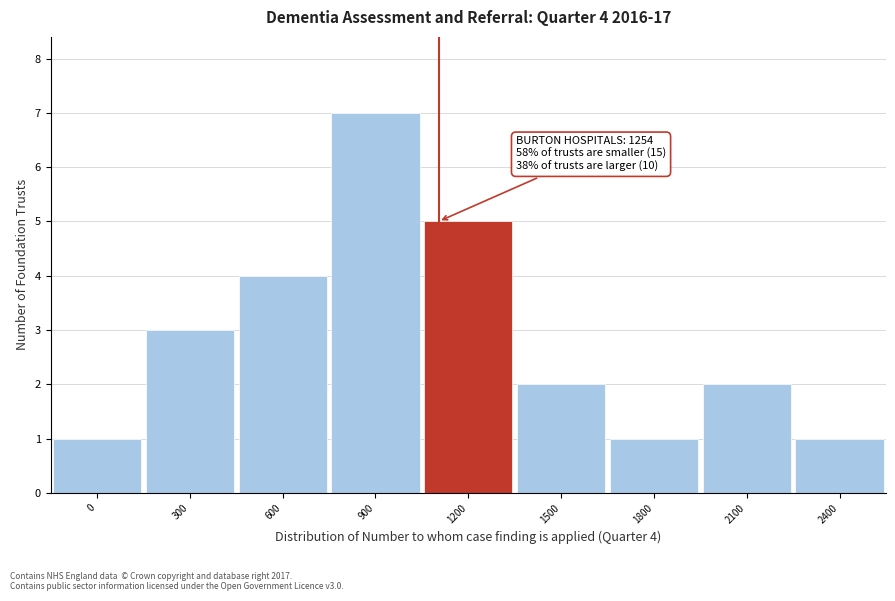

Reading left to right, extract all data points from this chart.

0=1	300=3	600=4	900=7	1200=5	1500=2	1800=1	2100=2	2400=1